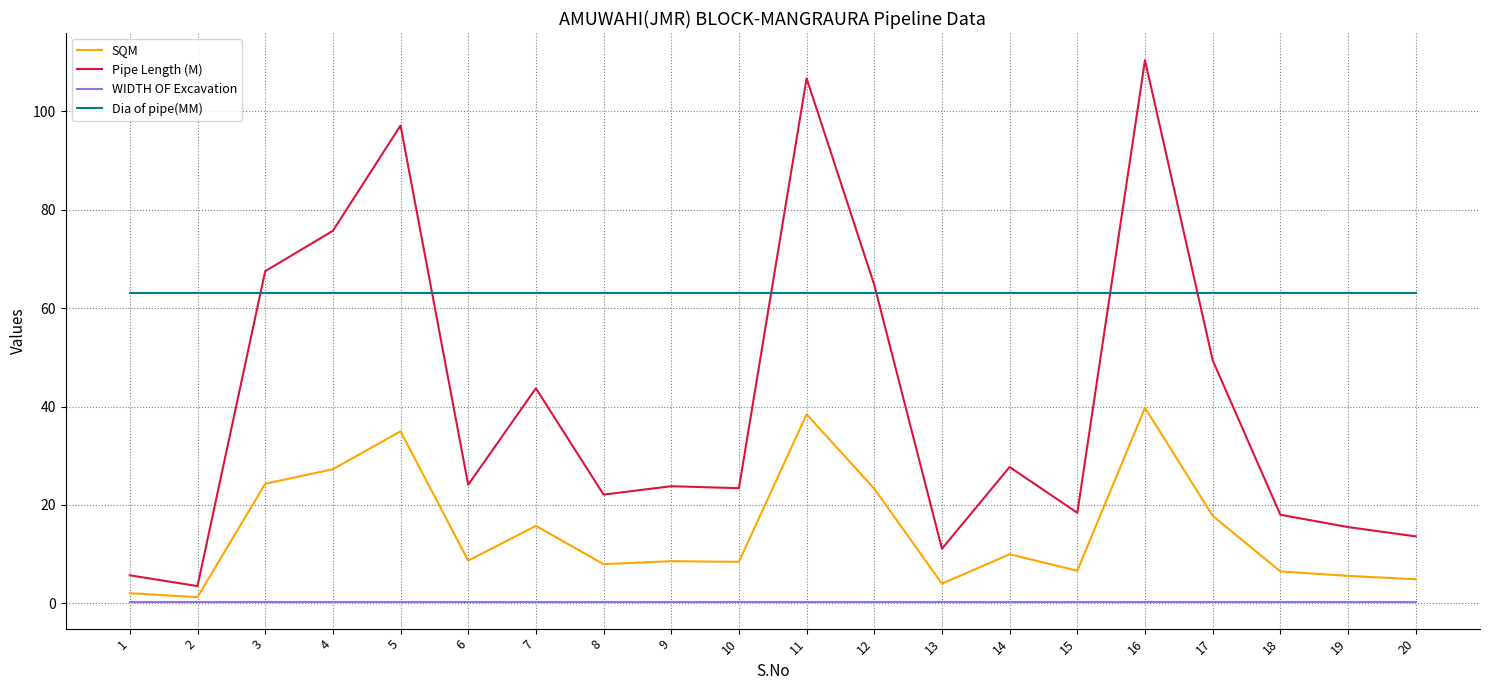

What is the spread (max minus min) of values at 18?

62.6